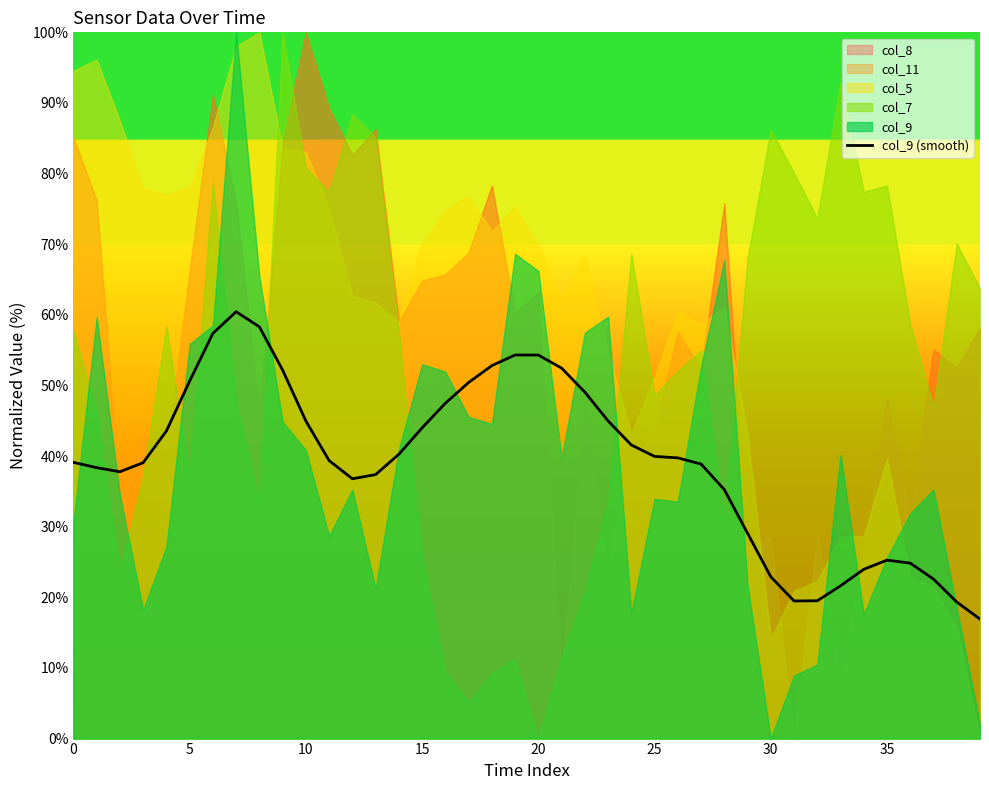

How many interior local valleys (lower than both neighbors) does the data have?

3